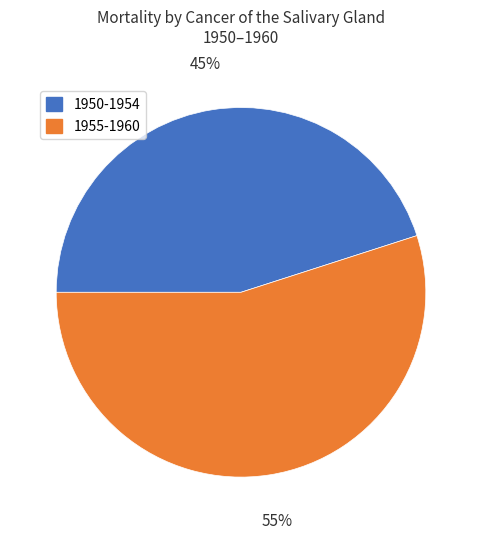

Count the number of slices in the pie.

2